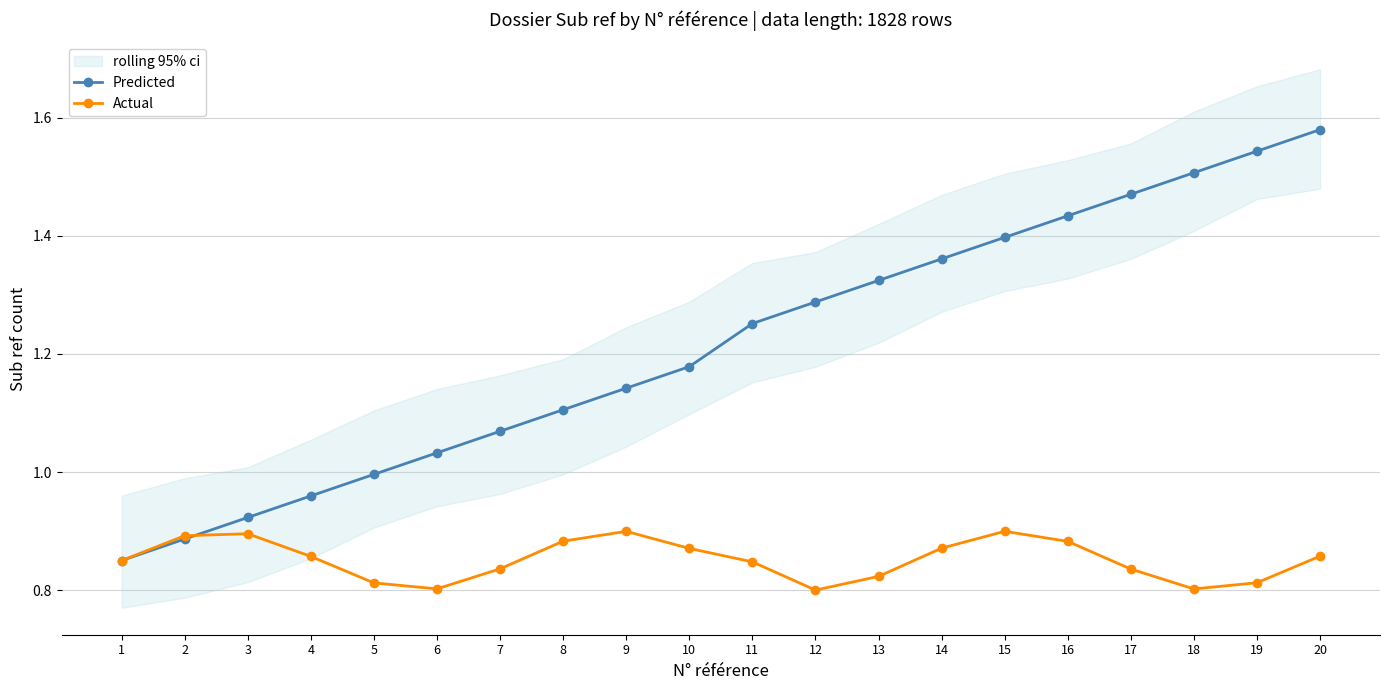

Reading left to right, what are all the values shown in this chart?

Predicted: 0.8	0.9	0.9	1.0	1.0	1.0	1.1	1.1	1.1	1.2	1.3	1.3	1.3	1.4	1.4	1.4	1.5	1.5	1.5	1.6
Actual: 0.8	0.9	0.9	0.9	0.8	0.8	0.8	0.9	0.9	0.9	0.8	0.8	0.8	0.9	0.9	0.9	0.8	0.8	0.8	0.9